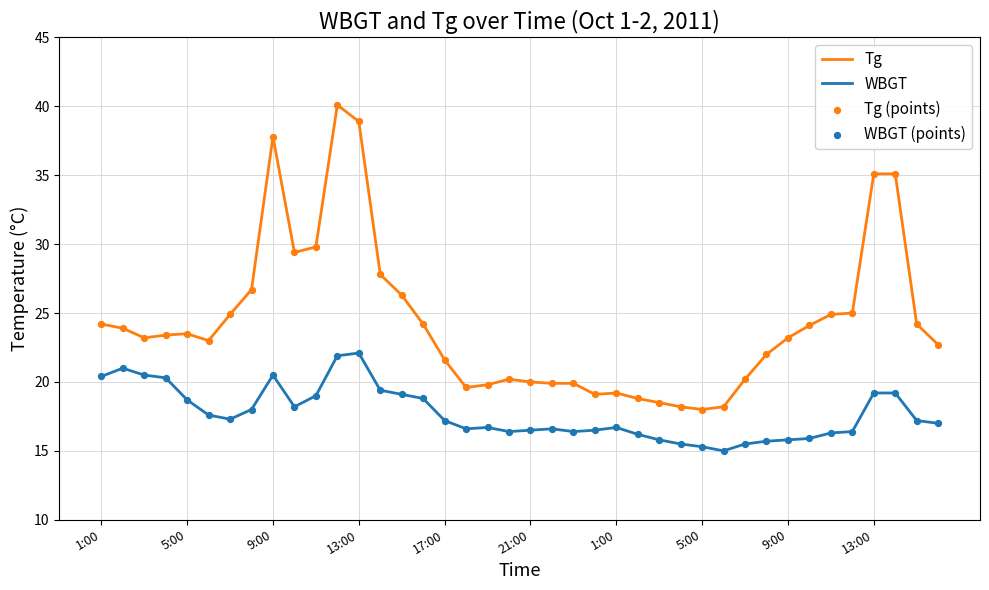

Which series has the largest total across all categories?

Tg